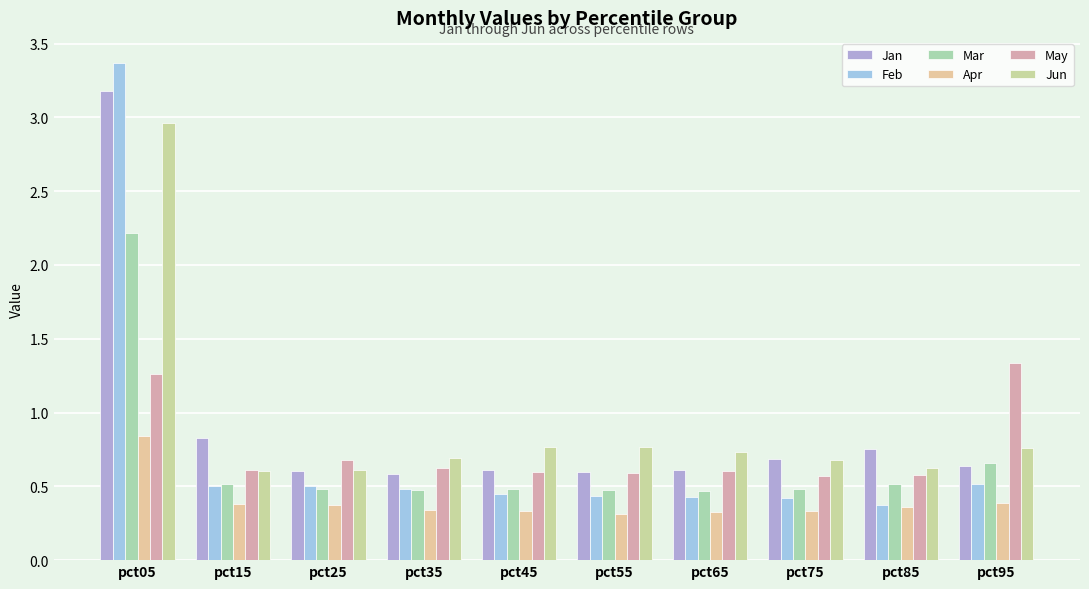

At which category is the sum across all series the highest?

pct05